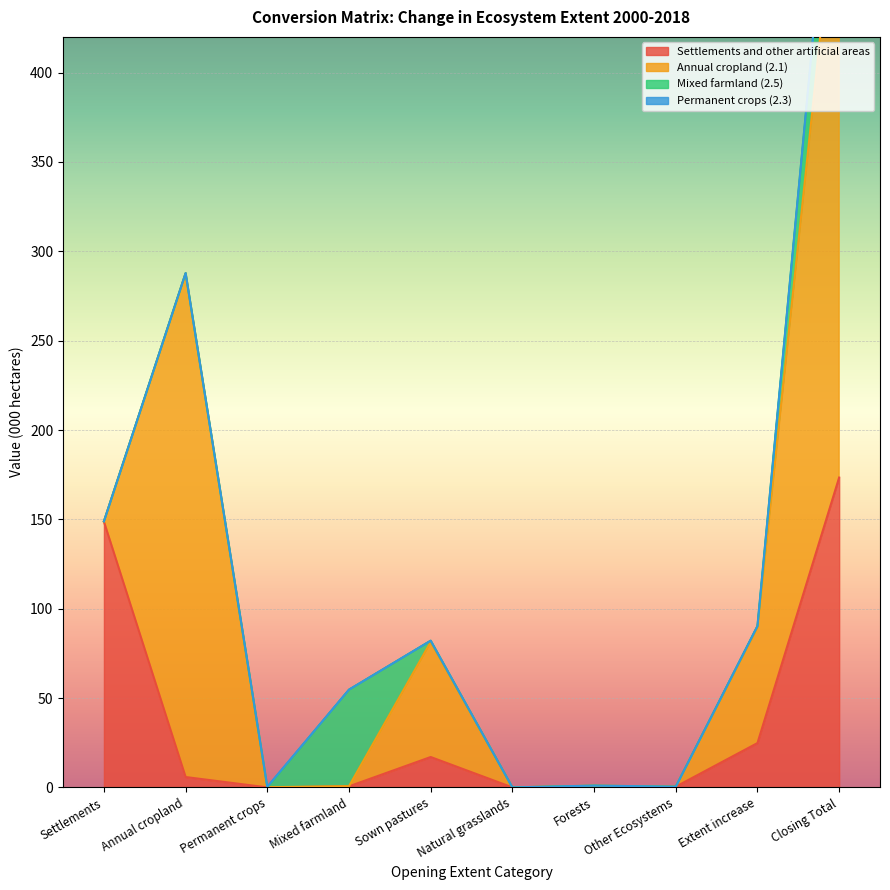

At which category is the sum across all series the highest?

Closing Total